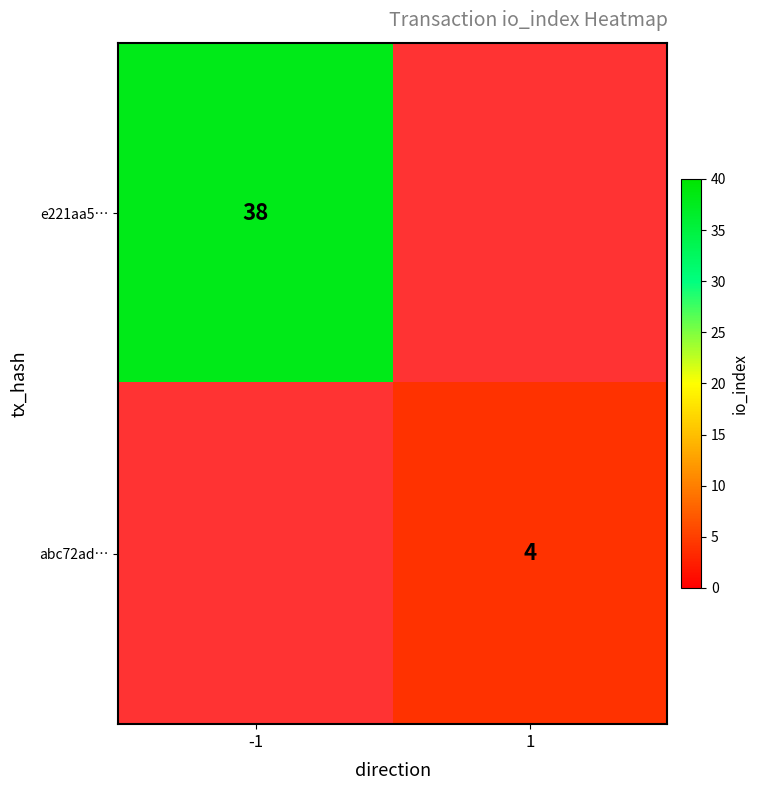

The value of e221aa5… at -1 is 11.2. True or false?

False